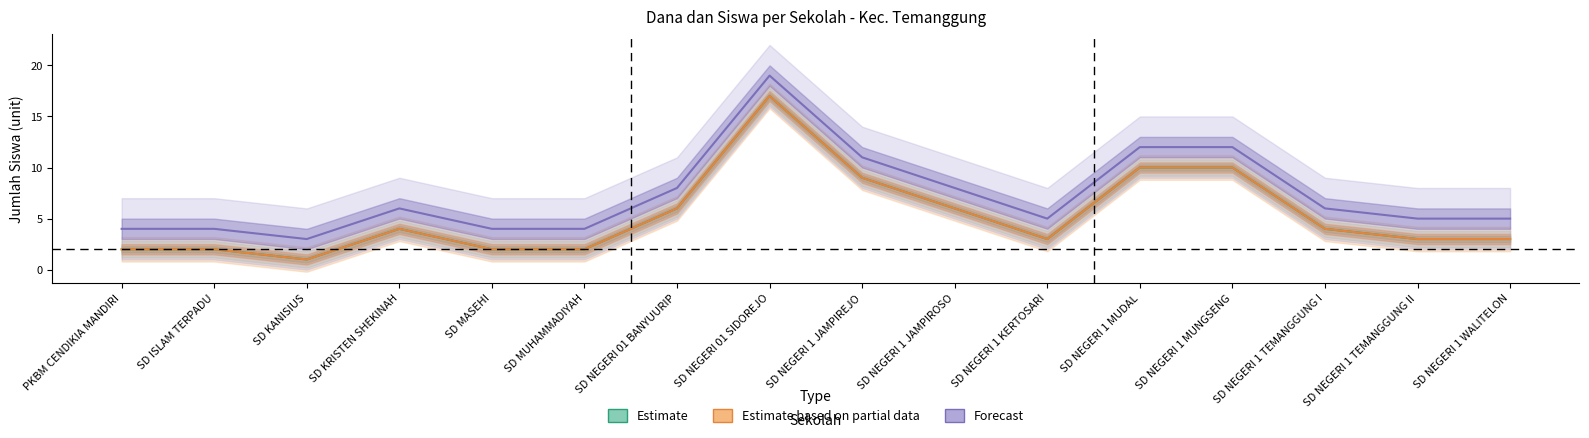

How many data points in Siswa Disalurkan are above 4?

6